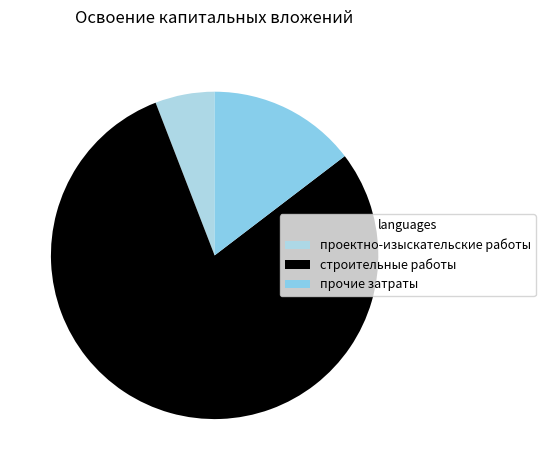

How many segments does this pie chart have?

3